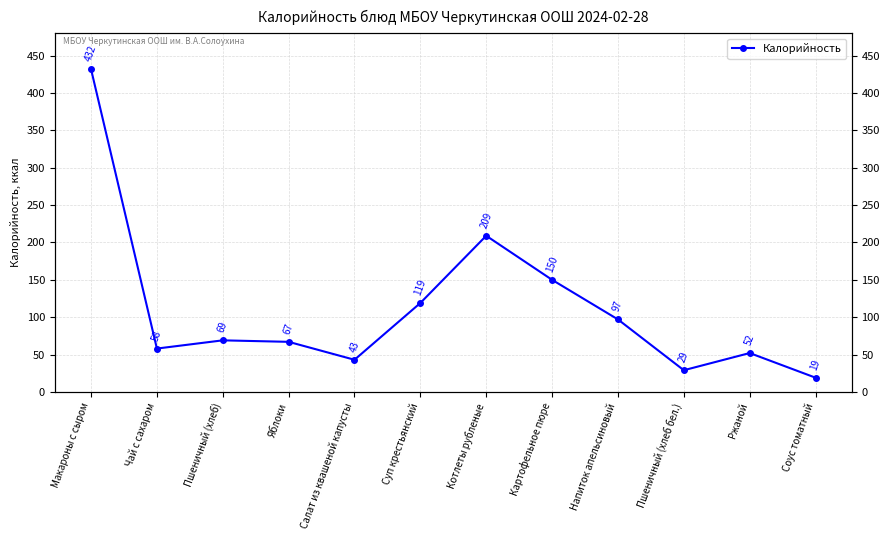

Rank the categories by value from highest to lowest.

Макароны с сыром, Котлеты рубленые, Картофельное пюре, Суп крестьянский, Напиток апельсиновый, Пшеничный (хлеб), Яблоки, Чай с сахаром, Ржаной, Салат из квашеной капусты, Пшеничный (хлеб бел.), Соус томатный